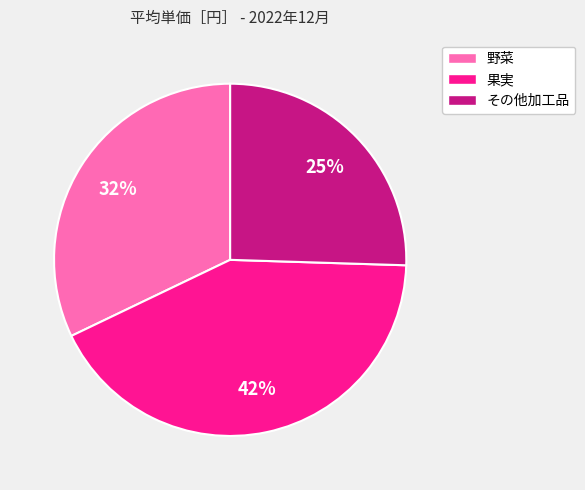

To the nearest percent, what is the combined percentage of 果実 and 野菜?

75%